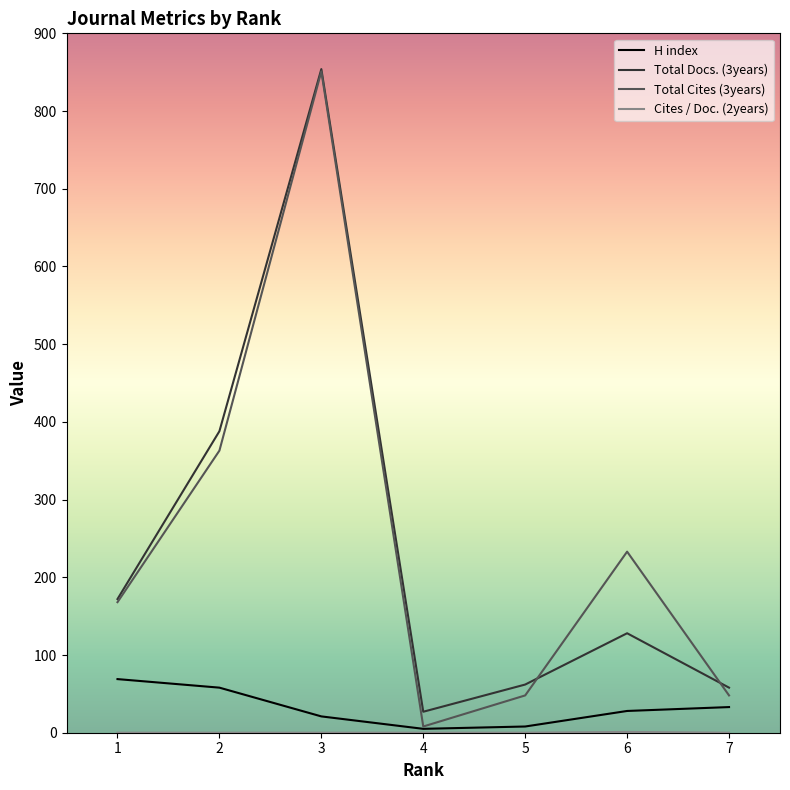

Between 1 and 3, which series saw the biggest shift?

Total Cites (3years)